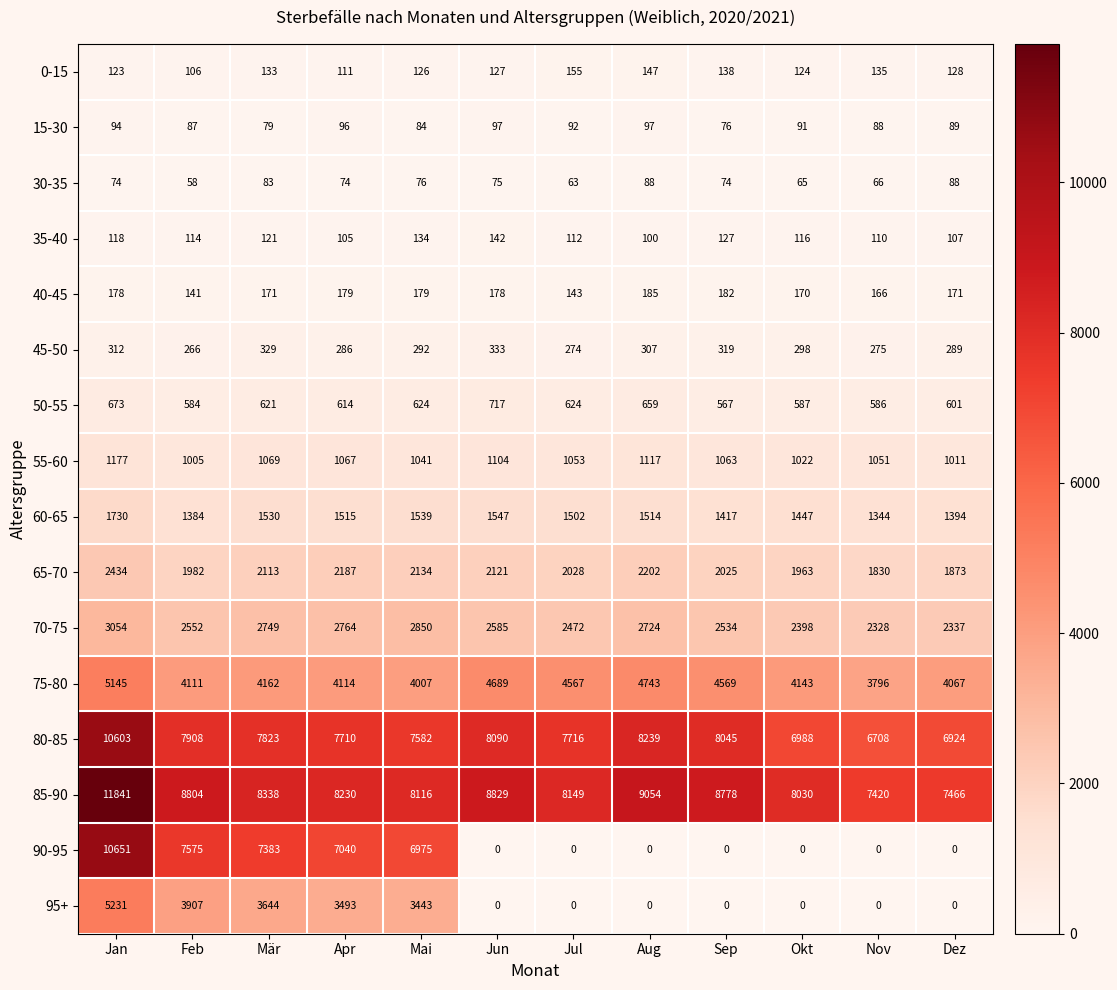

List the series in order of their peak value, highest first.

85-90, 90-95, 80-85, 95+, 75-80, 70-75, 65-70, 60-65, 55-60, 50-55, 45-50, 40-45, 0-15, 35-40, 15-30, 30-35